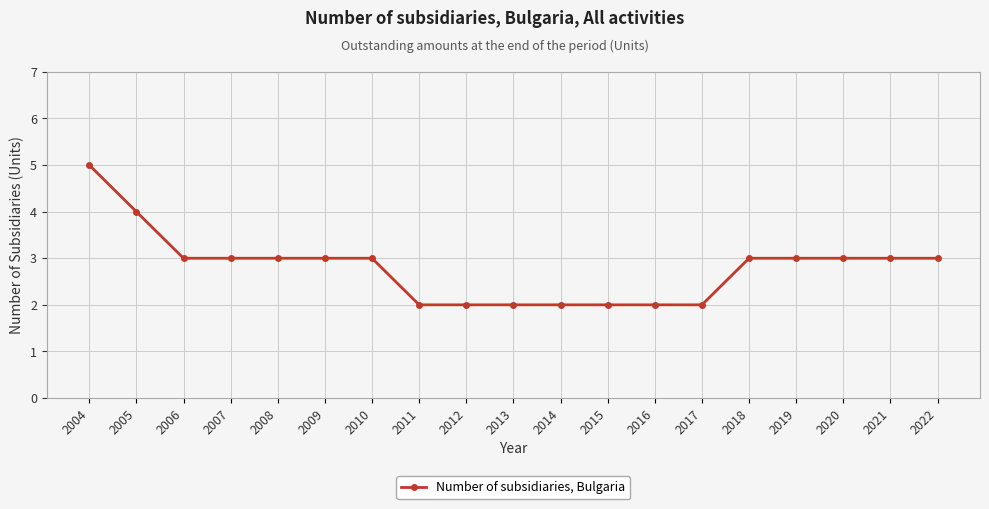

Reading left to right, extract all data points from this chart.

5	4	3	3	3	3	3	2	2	2	2	2	2	2	3	3	3	3	3